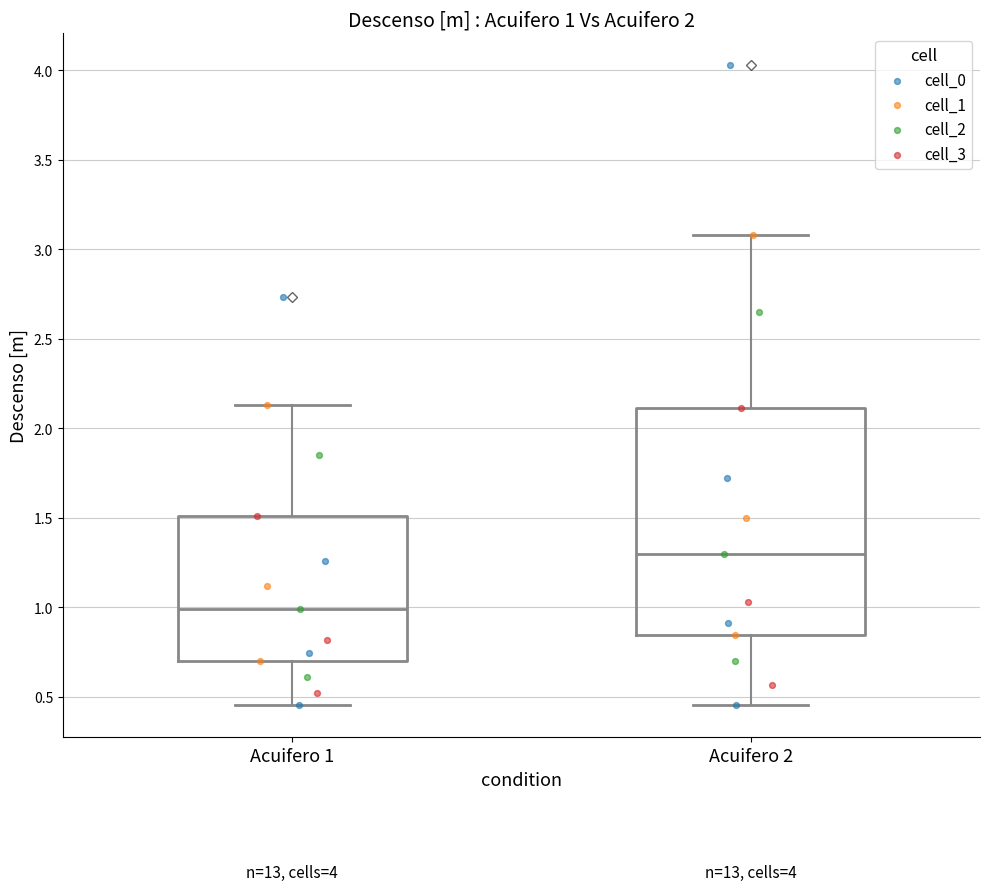

Comparing the boxes themselves (not the whiskers), which one is the tallest?

Acuifero 2